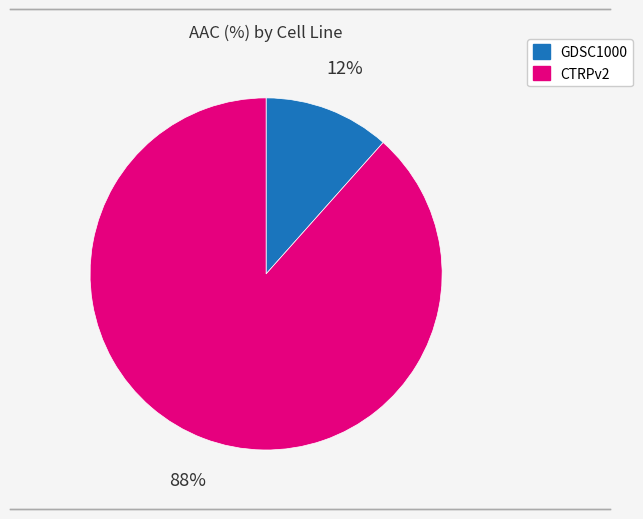

To the nearest percent, what portion does CTRPv2 represent?

88%